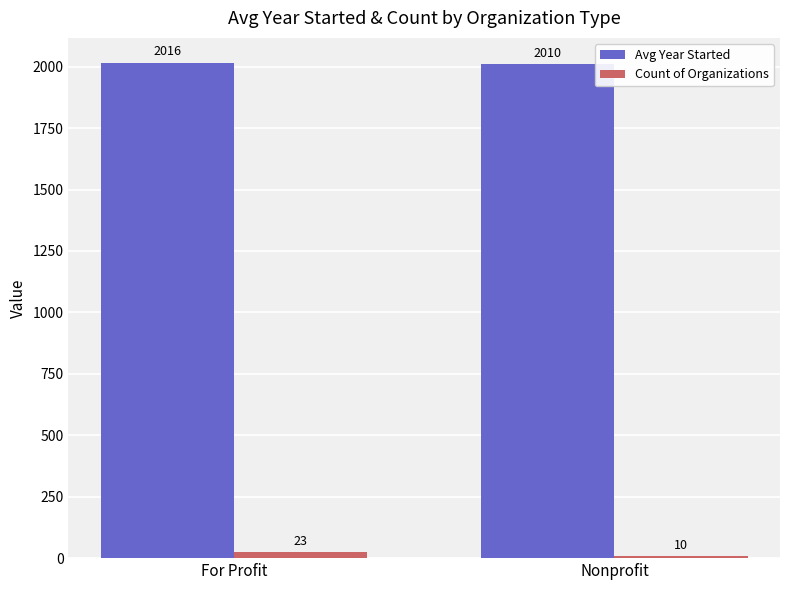

Which series changed the most between For Profit and Nonprofit?

Count of Organizations